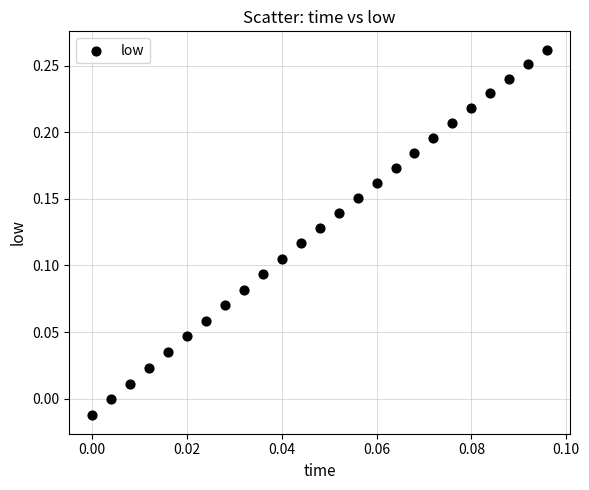

How many data points are displayed?

25